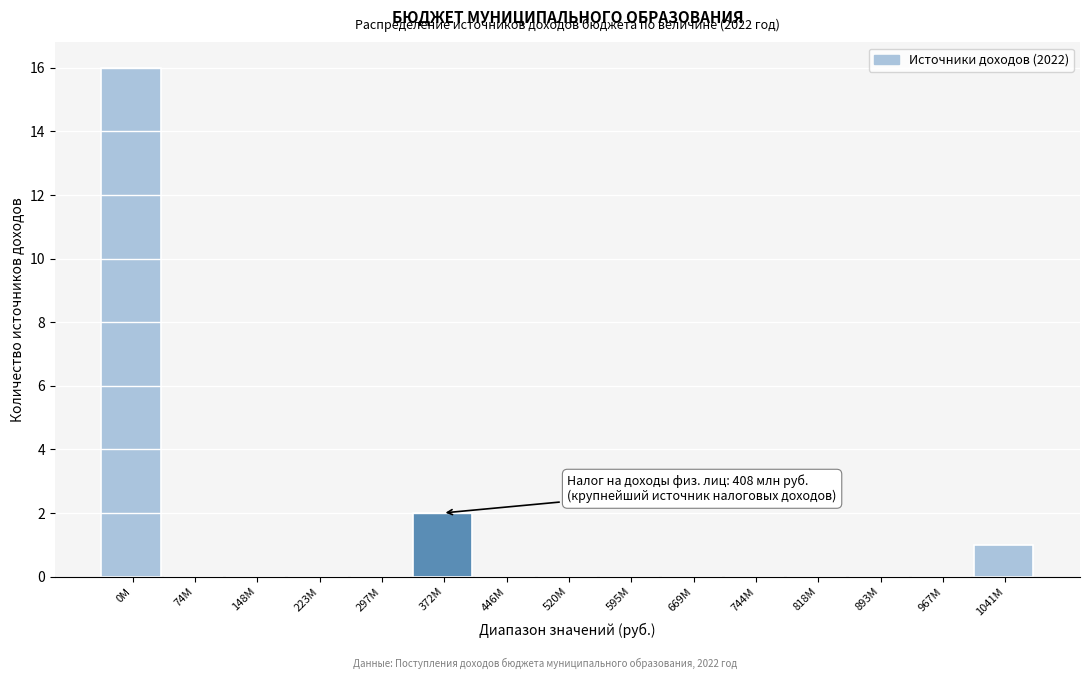

Reading left to right, transcribe all the data shown in this chart.

0M=16	74M=0	148M=0	223M=0	297M=0	372M=2	446M=0	520M=0	595M=0	669M=0	744M=0	818M=0	893M=0	967M=0	1041M=1